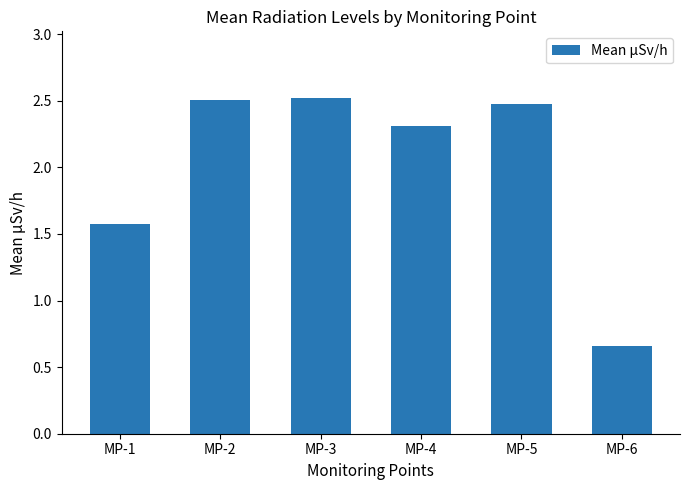

At which label does the data first exceed 2?

MP-2